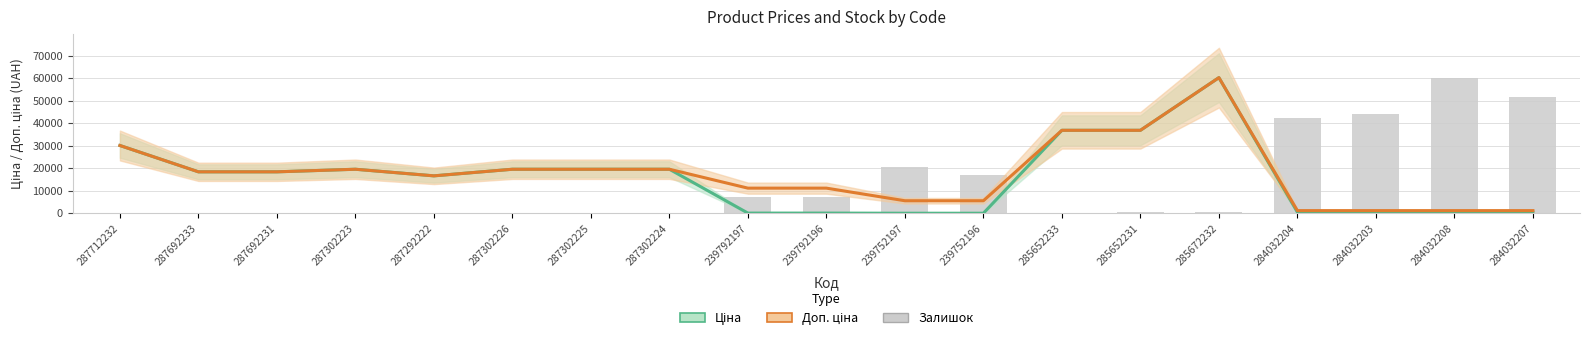

Rank the series by their average value, from highest to lowest.

Доп. ціна, Ціна, Залишок